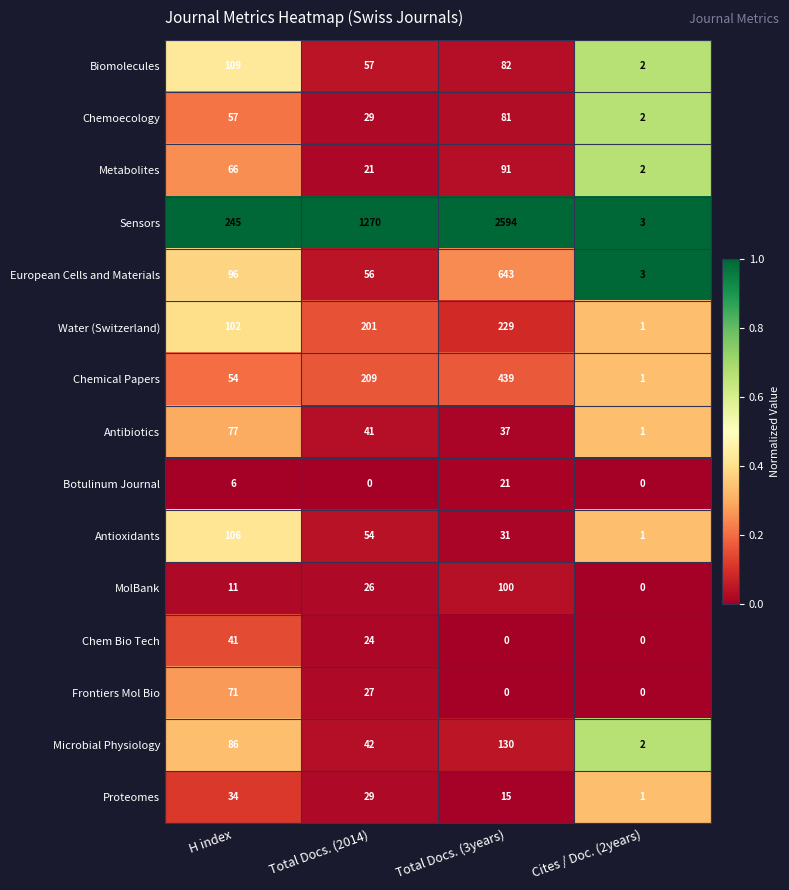

At which category is the sum across all series the highest?

Total Docs. (3years)